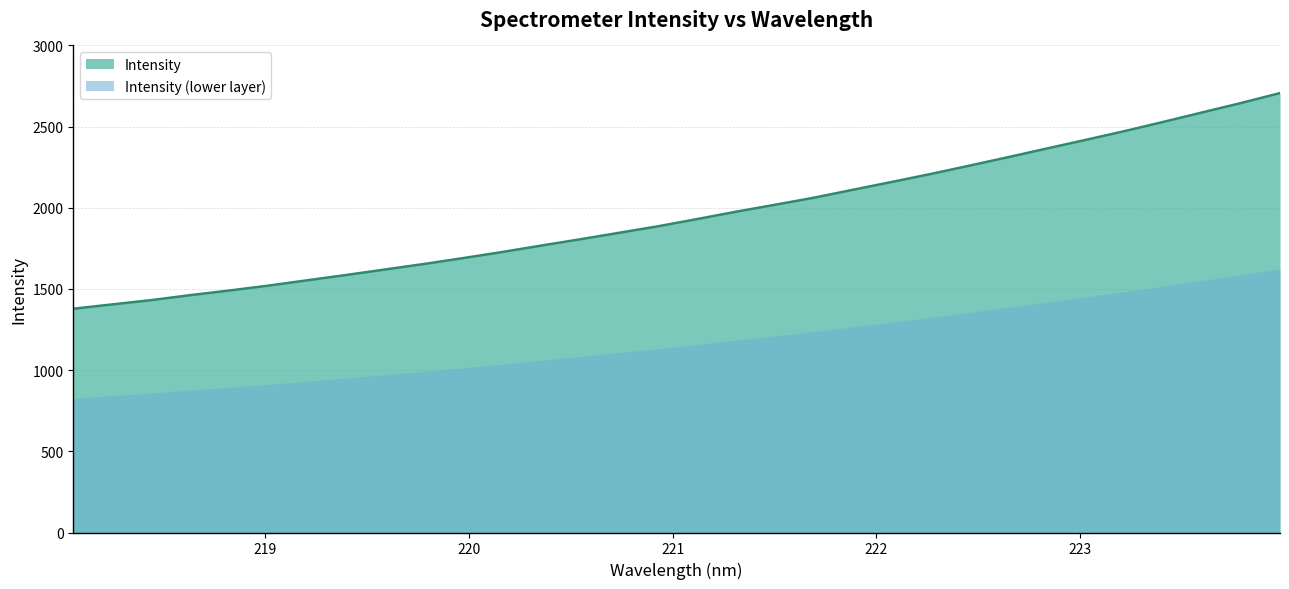

What is the label of the 29th point from the left?

223.408